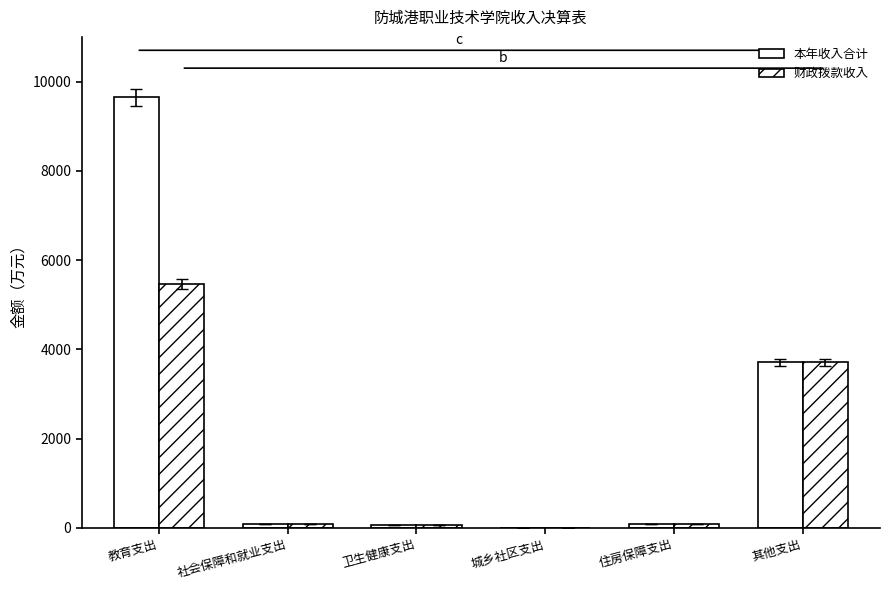

At 住房保障支出, list the series in order from largest to smallest.

本年收入合计, 财政拨款收入